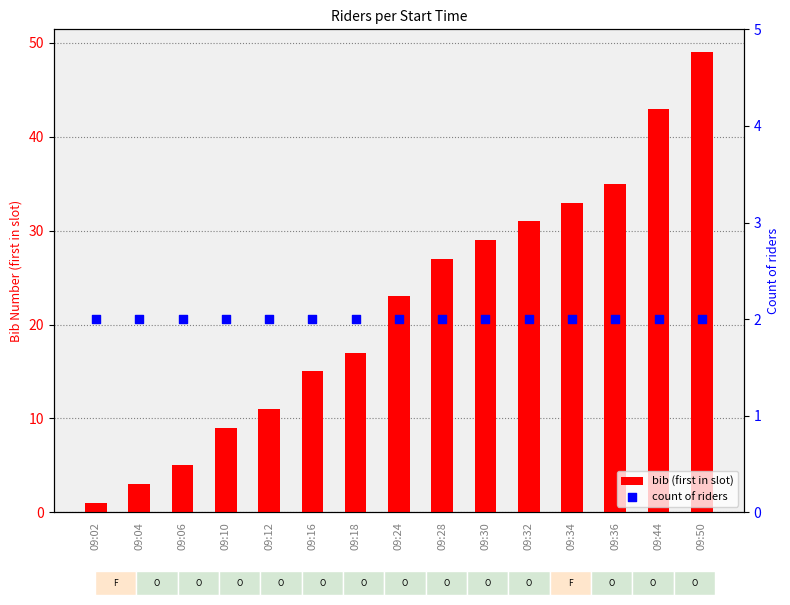

Which series reaches the minimum Y coordinate?

bib (first in slot)